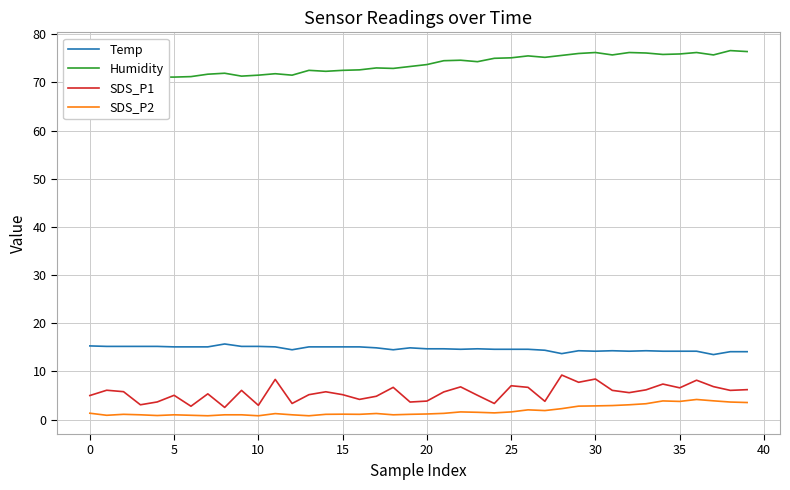

True or false: Temp has more than 0 interior local peaks.

True